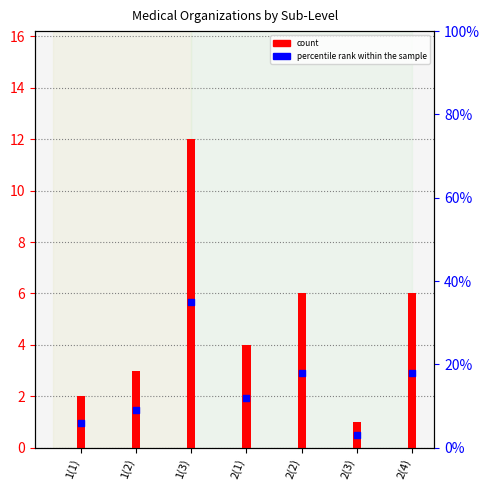

What is the total value across all series at 2(4)?

24